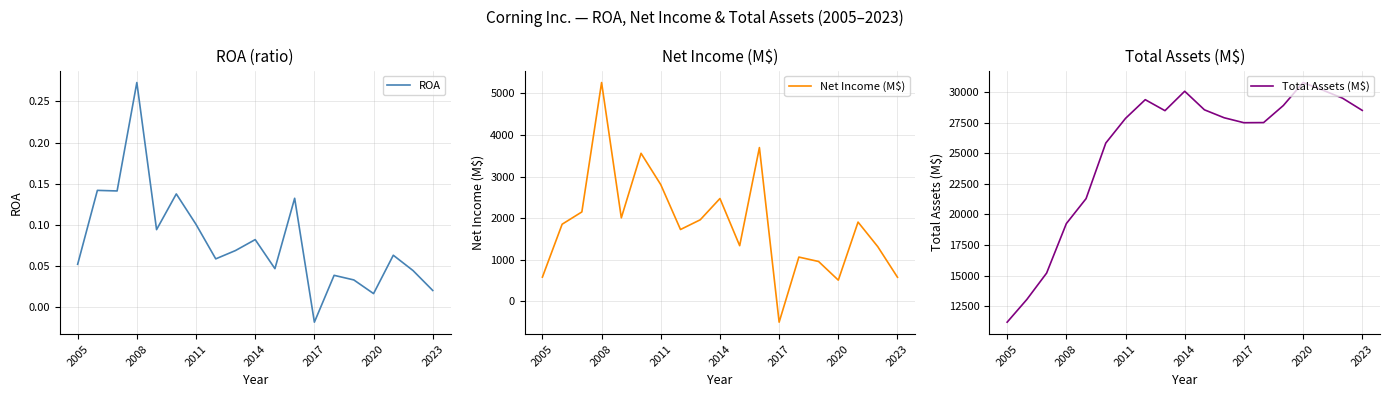

What value does the Total Assets (M$) series have at 2017?

27494